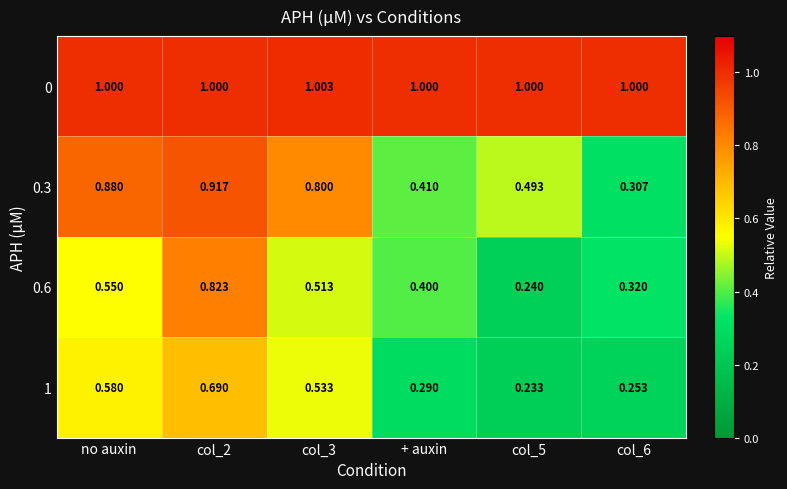

What is the total value across all series at + auxin?

2.1